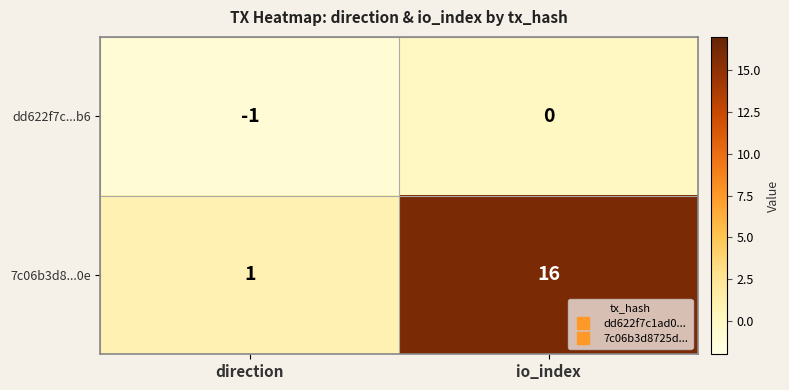

Where is 7c06b3d8...0e nearest to the value 8?

direction